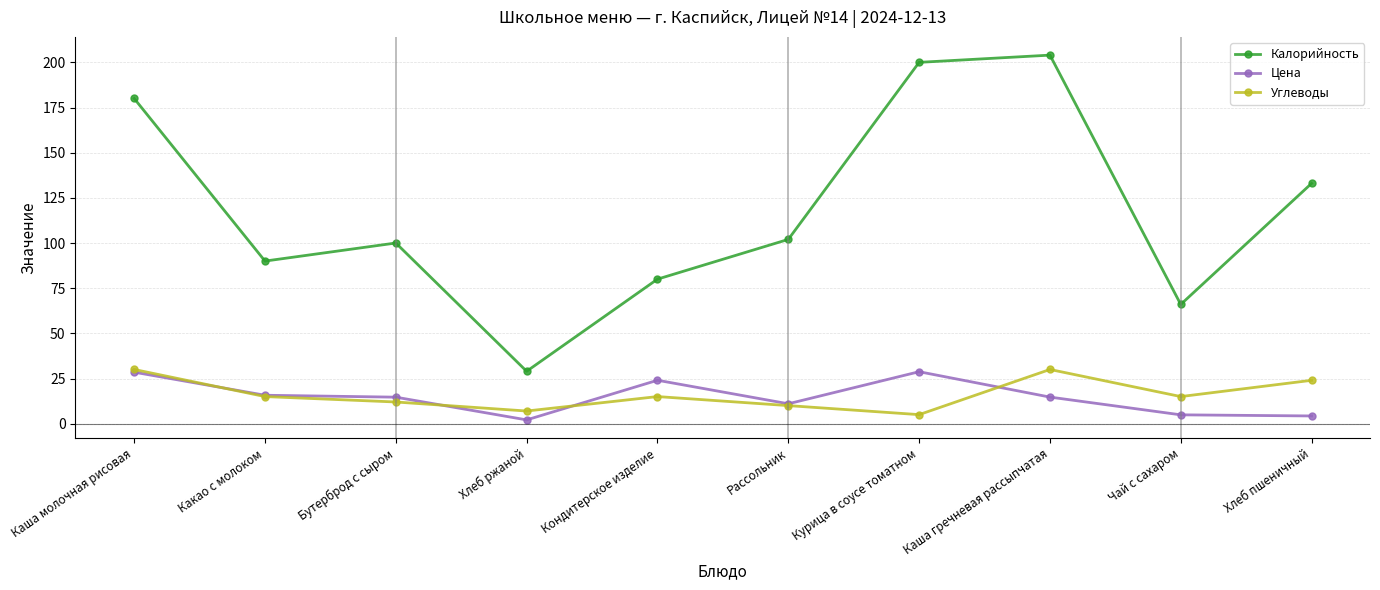

Is this an area chart (filled region under the line)?

No